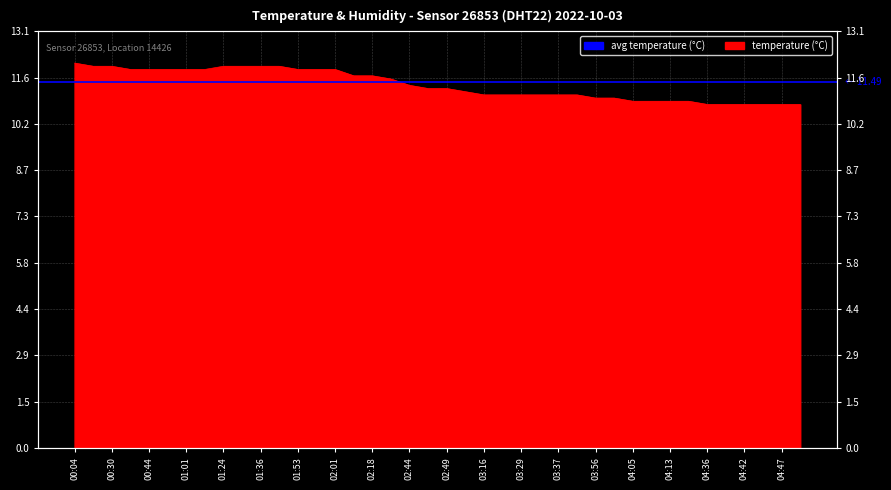

What is the average value?

11.4